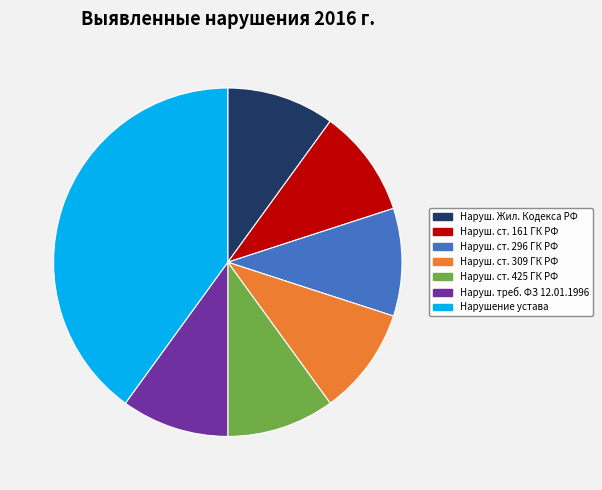

Does Наруш. ст. 425 ГК РФ represent more than half of the total?

No